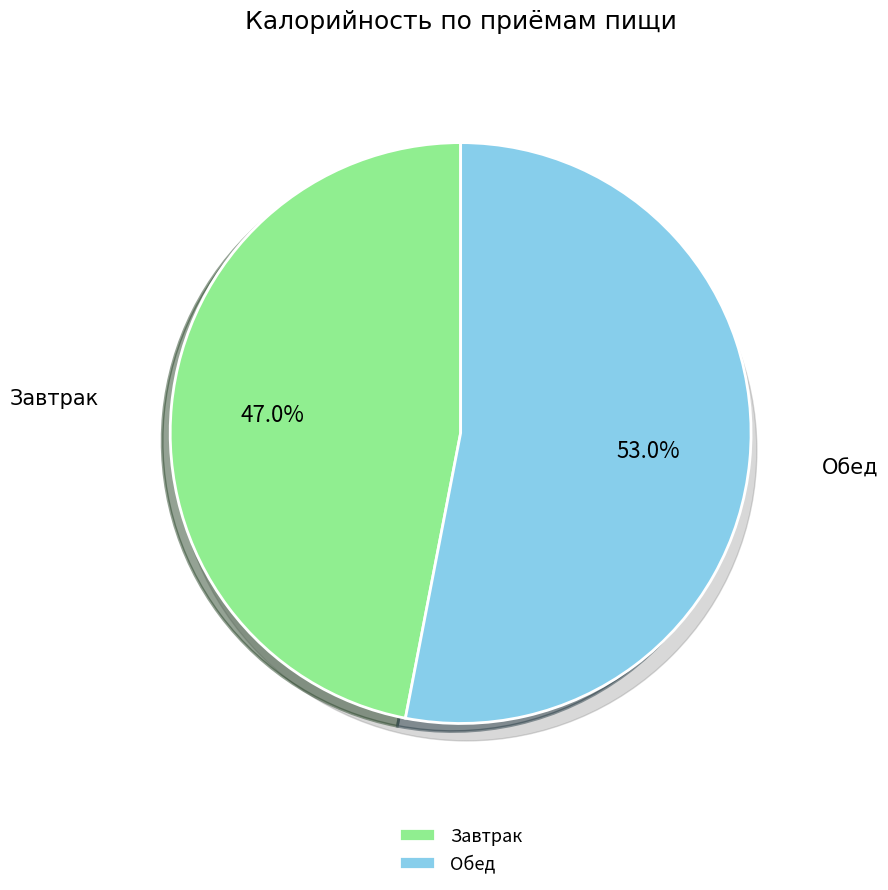

What percentage is the Завтрак slice, to the nearest percent?

47%